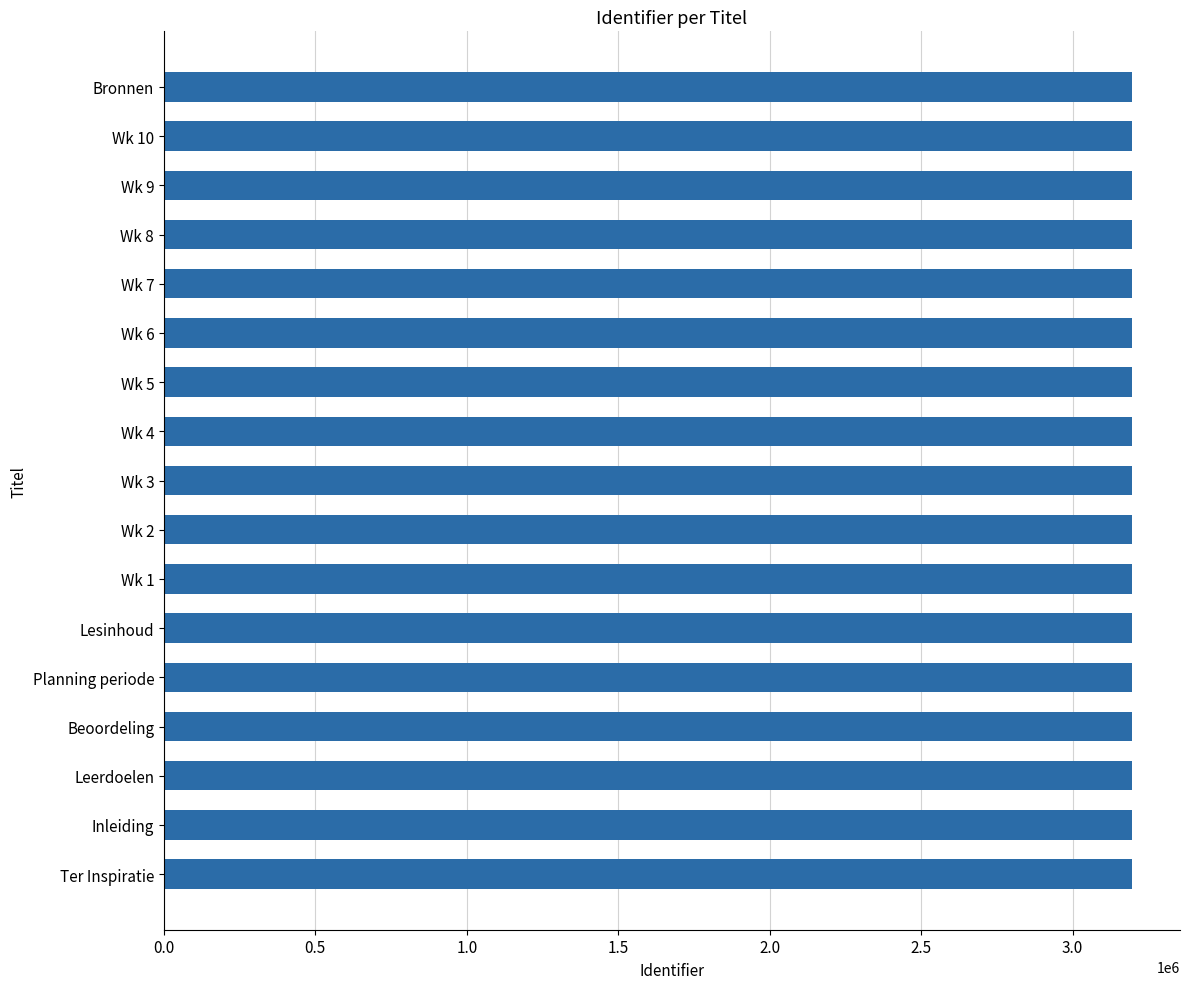

What is the ratio of the value at Planning periode to the value at Wk 1?

1.0